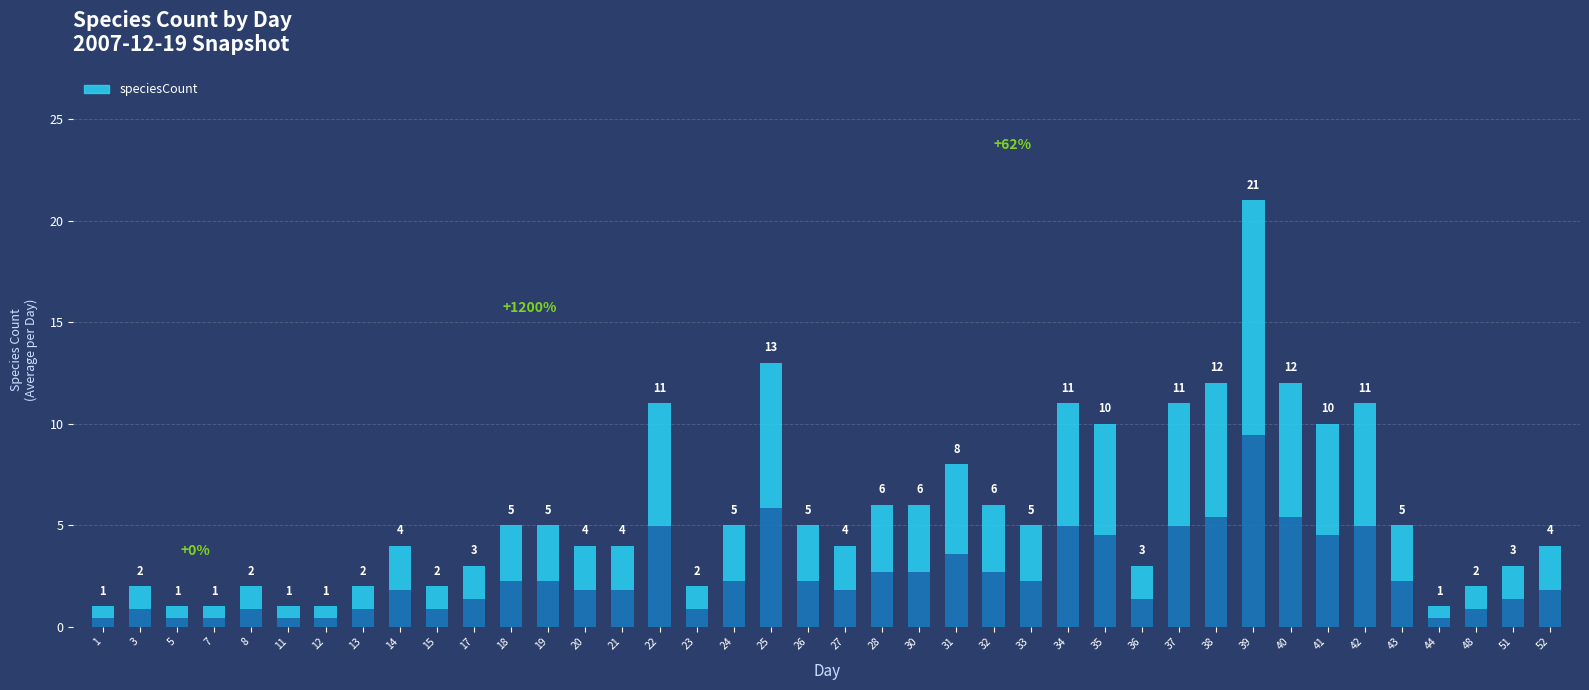

Reading left to right, extract all data points from this chart.

1	2	1	1	2	1	1	2	4	2	3	5	5	4	4	11	2	5	13	5	4	6	6	8	6	5	11	10	3	11	12	21	12	10	11	5	1	2	3	4